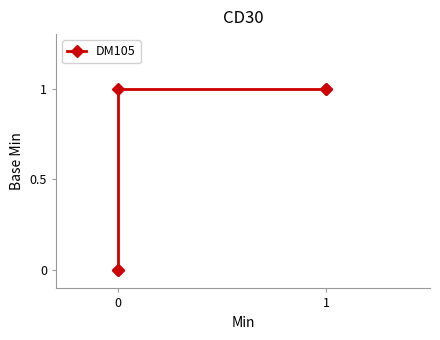

What is the difference between the maximum and minimum values?

1